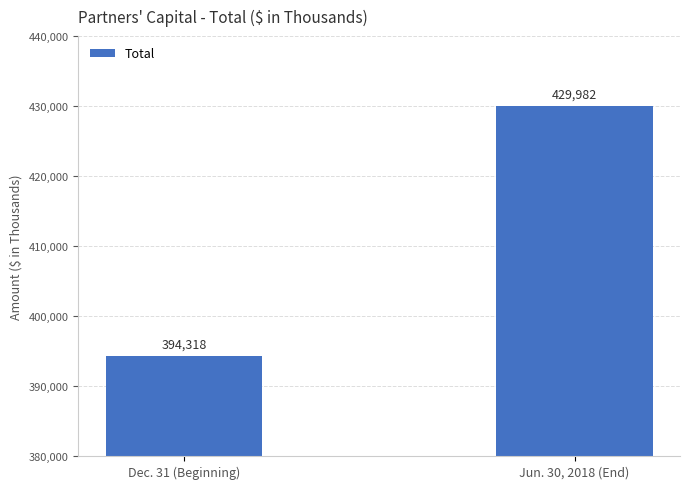

List the labels in order of value, largest first.

Jun. 30, 2018 (End), Dec. 31 (Beginning)